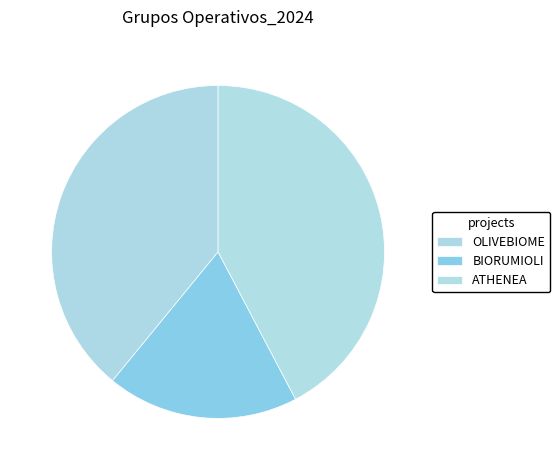

How many segments does this pie chart have?

3